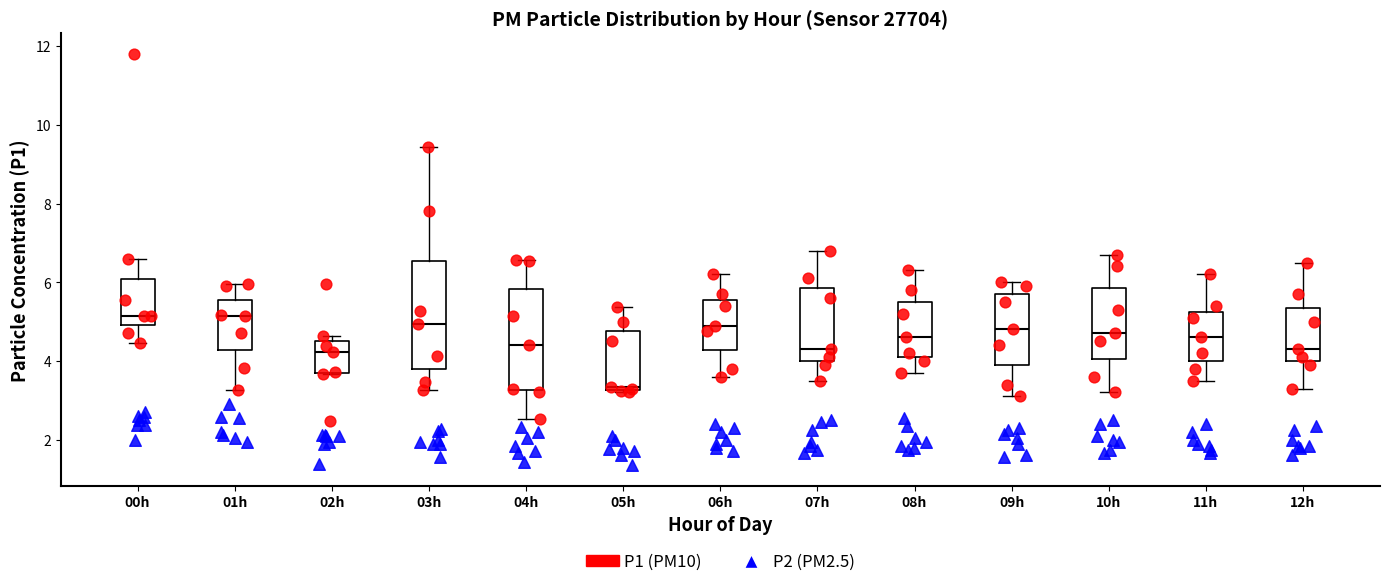

Where does the upper whisker of the box for 10h end on the y-axis? The values are not printed on the chart, so give them approximately, as read against the axis.

6.8